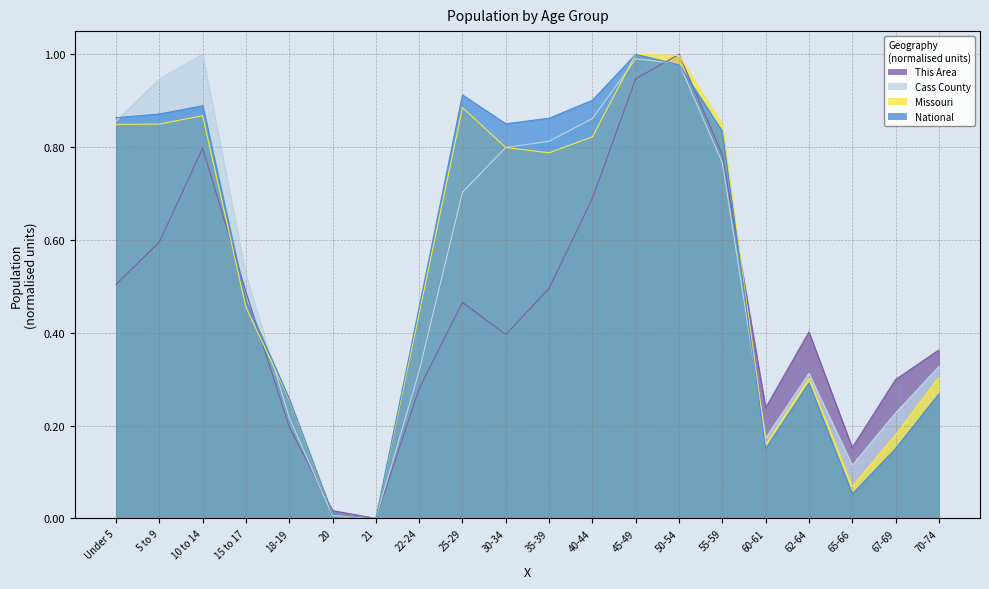

Which series has the widest spread of values?

This Area